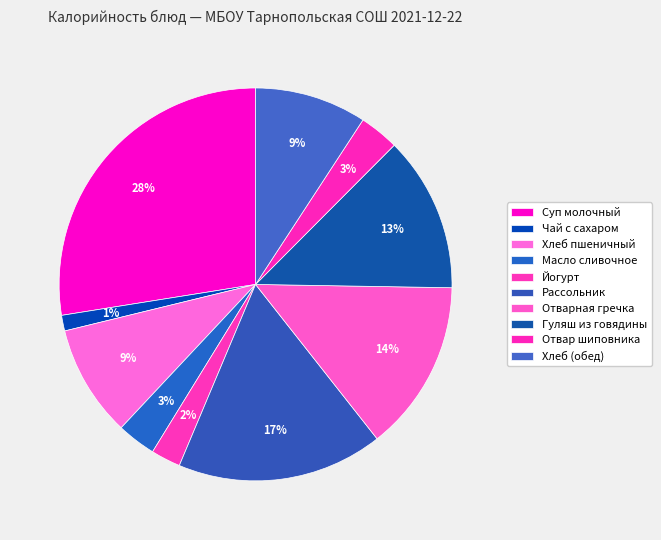

Which slice is the smallest?

Чай с сахаром